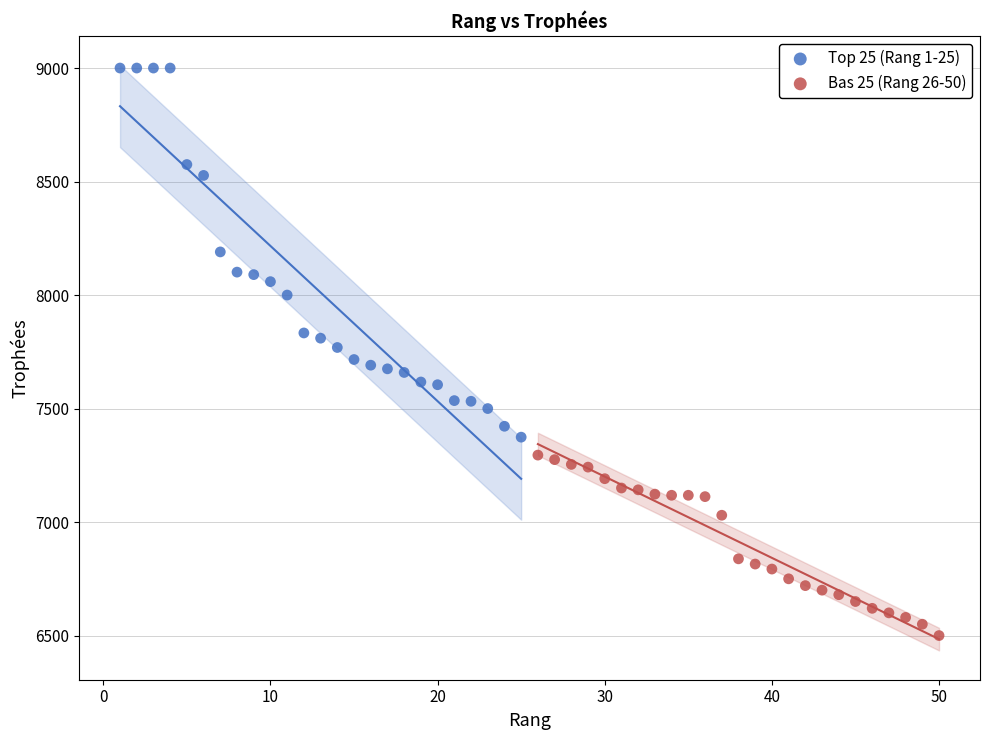

Which series contains the lowest Y value?

Bas 25 (Rang 26-50)